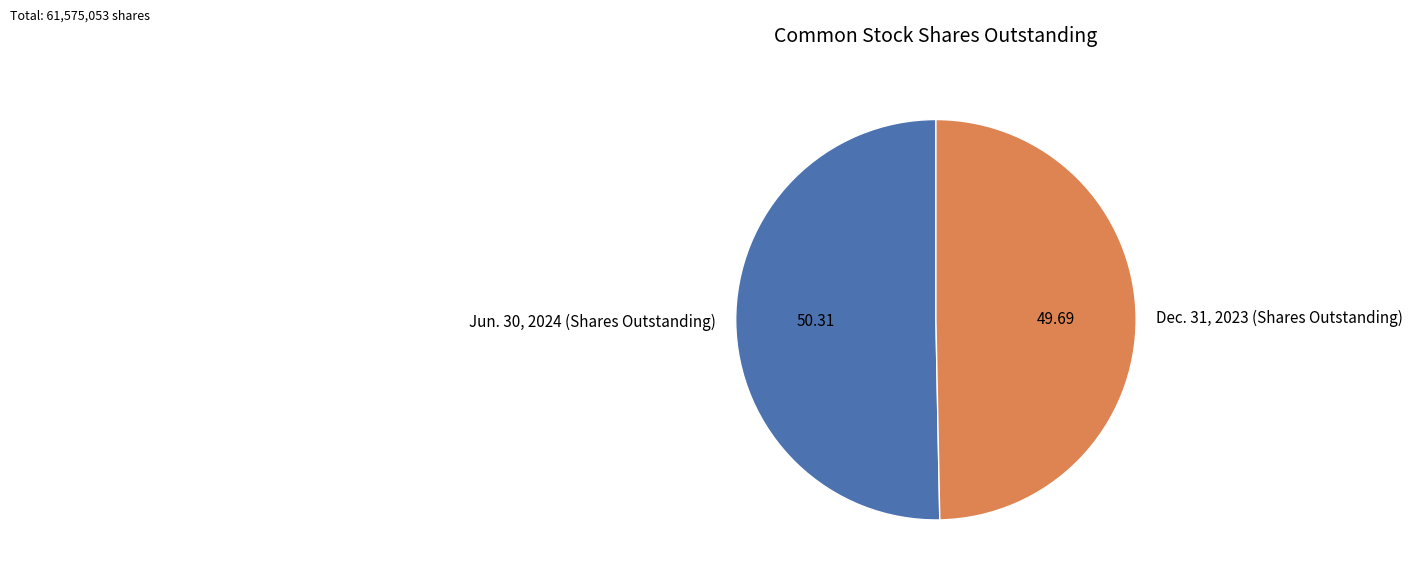

What is the ratio of the value at Dec. 31, 2023 (Shares Outstanding) to the value at Jun. 30, 2024 (Shares Outstanding)?

1.0